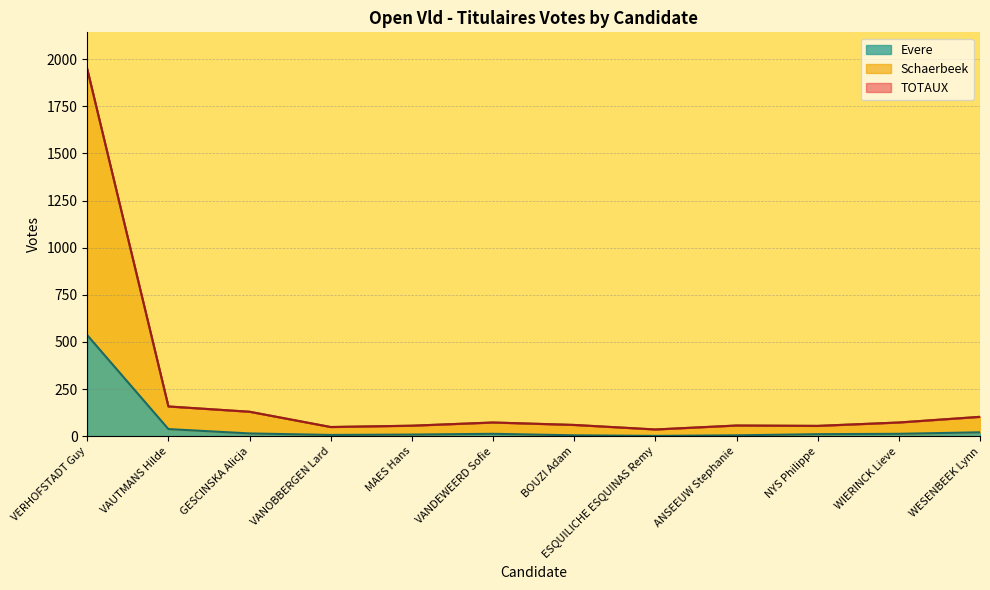

At ANSEEUW Stephanie, list the series in order from smallest to largest.

Evere, Schaerbeek, TOTAUX